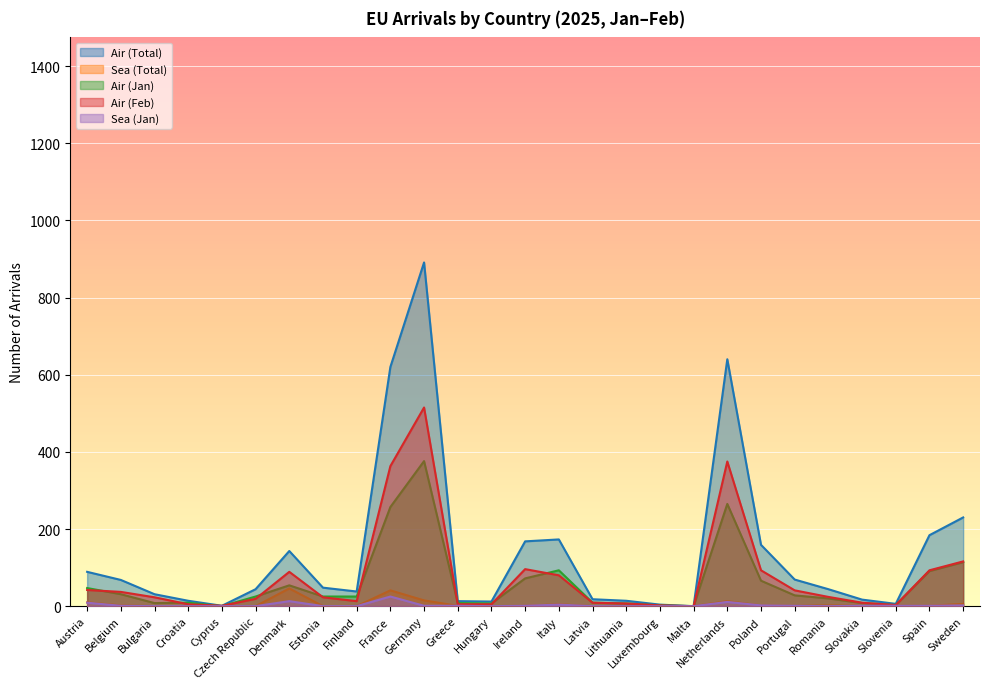

What are all the series names shown in the legend?

Air (Total), Sea (Total), Air (Jan), Air (Feb), Sea (Jan)